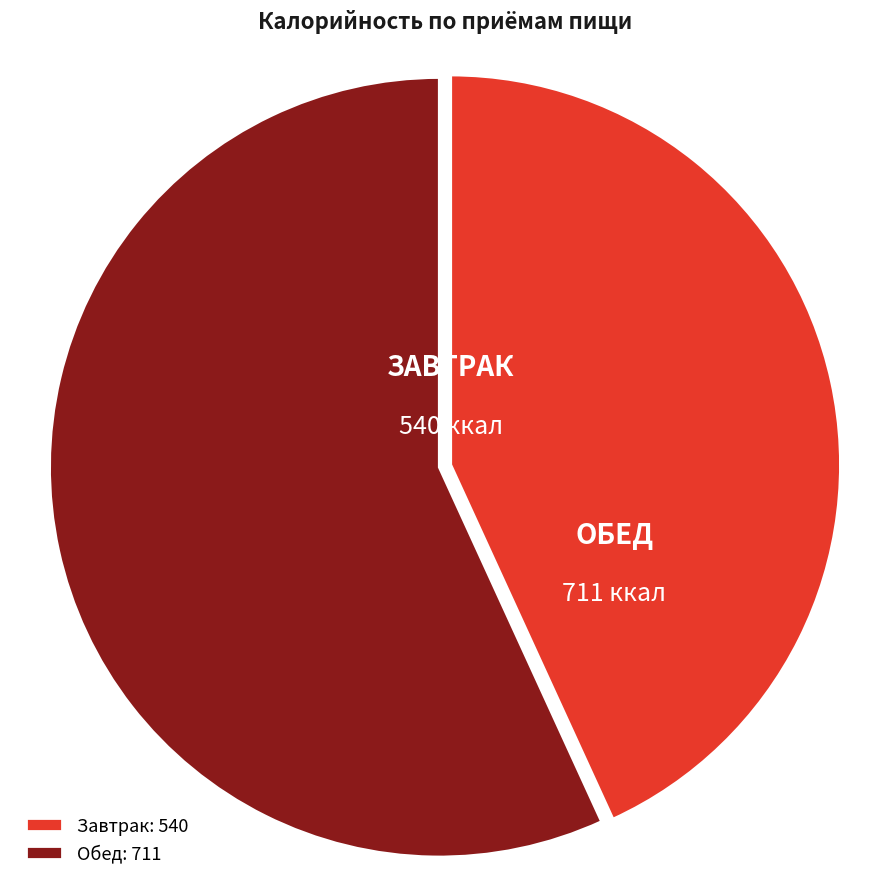

Is it true that Завтрак: 540 is 51% of the pie?

False